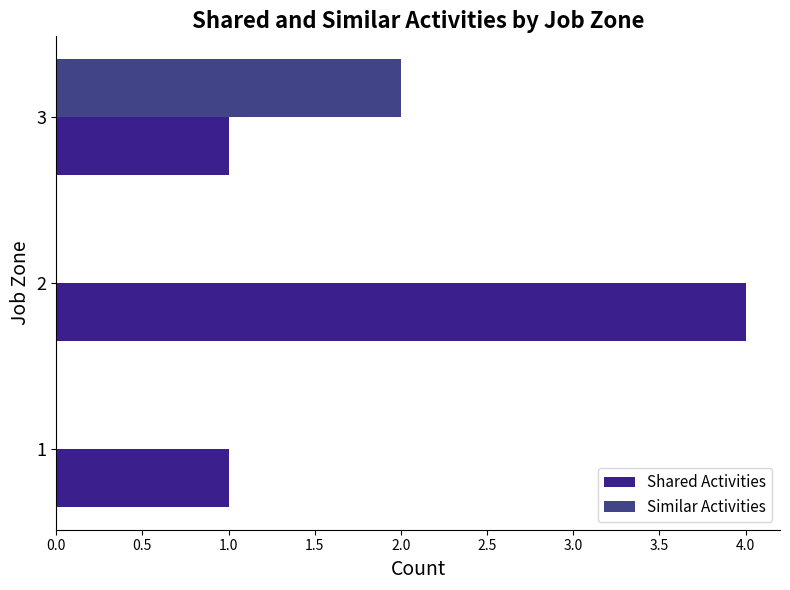

Count the number of categories in the chart.

3